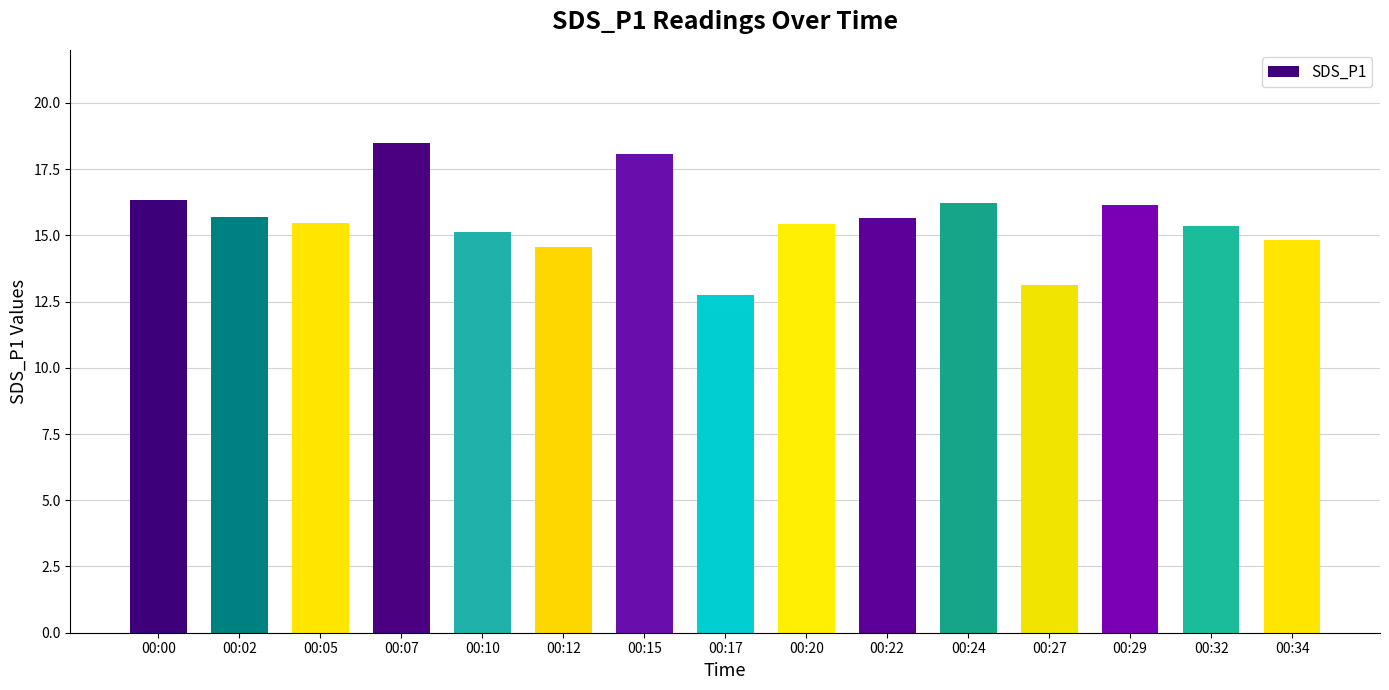

How many bars are there in total?

15